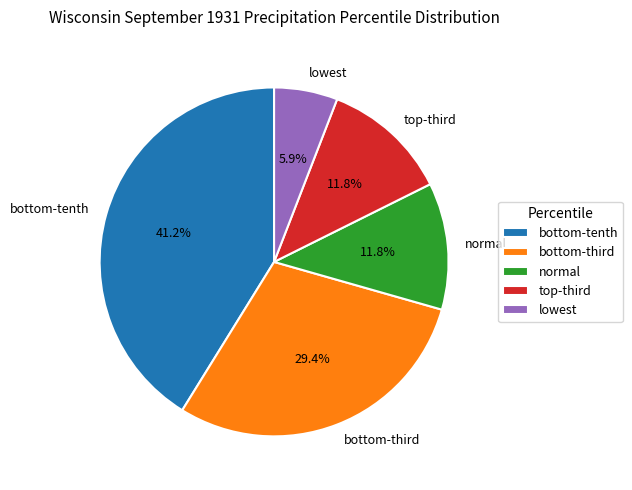

Is there any slice that represents more than half of the pie?

No